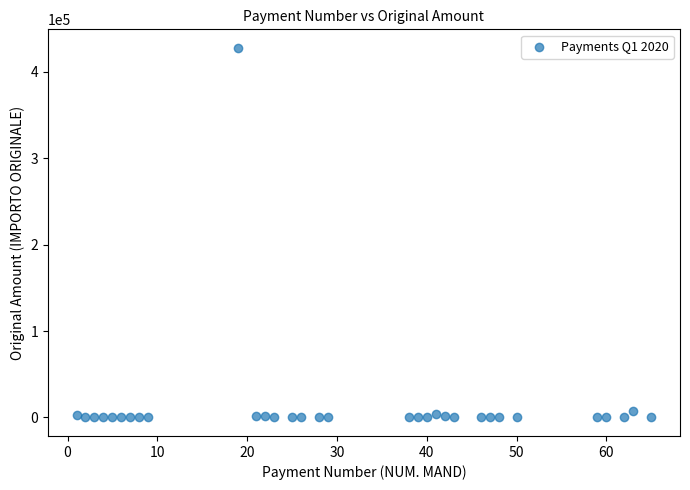

What is the range of X values (max minus min)?

64.0